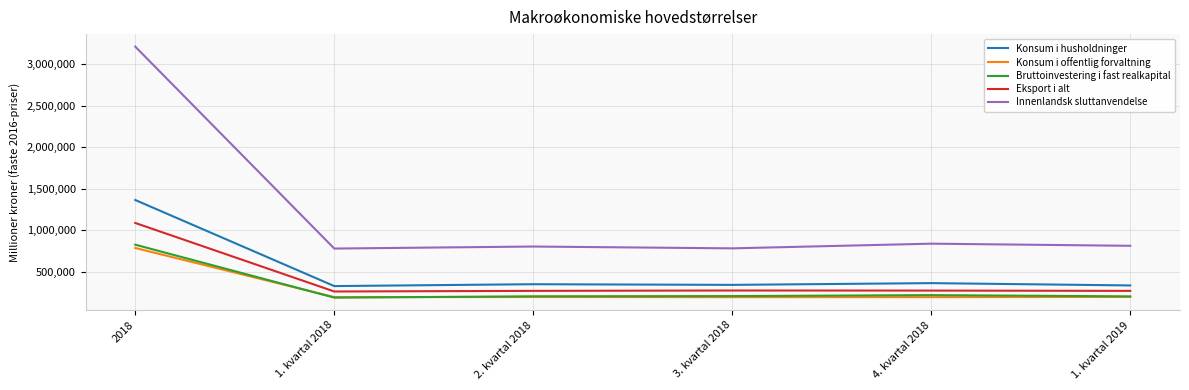

At how many categories does at least one series exceed 3039333?

1